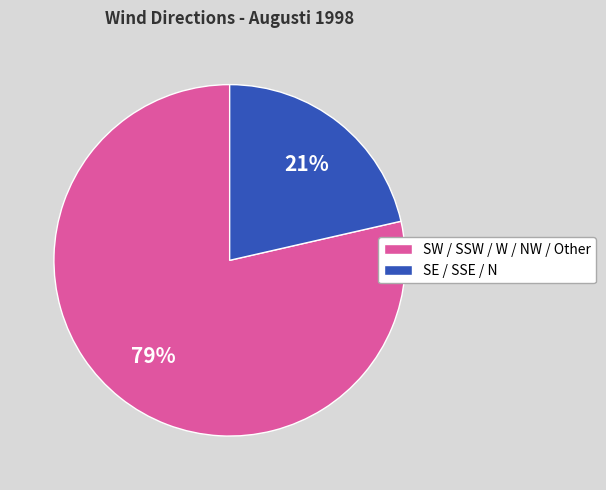

To the nearest percent, what is the combined percentage of SW / SSW / W / NW / Other and SE / SSE / N?

100%